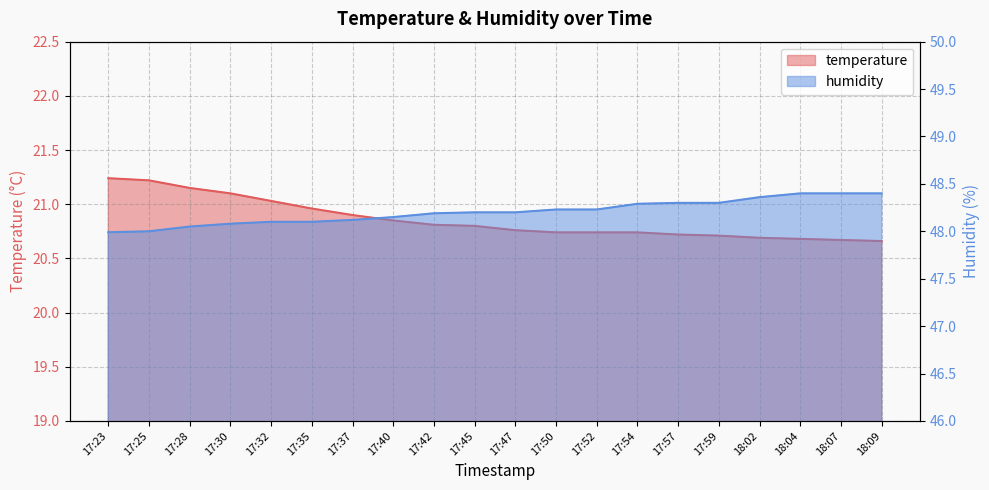

Reading left to right, what are all the values shown in this chart?

temperature: 17:23=21.2	17:25=21.2	17:28=21.1	17:30=21.1	17:32=21.0	17:35=21.0	17:37=20.9	17:40=20.9	17:42=20.8	17:45=20.8	17:47=20.8	17:50=20.7	17:52=20.7	17:54=20.7	17:57=20.7	17:59=20.7	18:02=20.7	18:04=20.7	18:07=20.7	18:09=20.7
humidity: 17:23=48.0	17:25=48.0	17:28=48.0	17:30=48.1	17:32=48.1	17:35=48.1	17:37=48.1	17:40=48.1	17:42=48.2	17:45=48.2	17:47=48.2	17:50=48.2	17:52=48.2	17:54=48.3	17:57=48.3	17:59=48.3	18:02=48.4	18:04=48.4	18:07=48.4	18:09=48.4